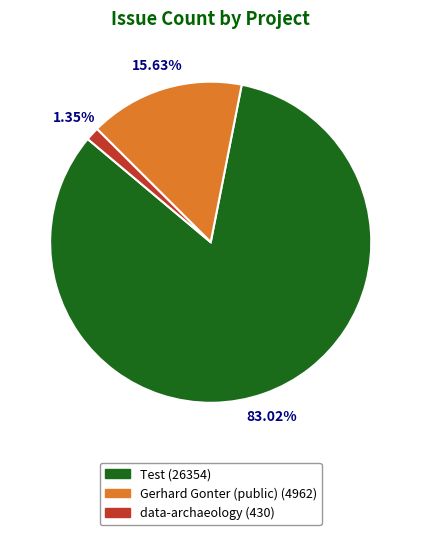

Rank the categories by value from lowest to highest.

data-archaeology, Gerhard Gonter (public), Test